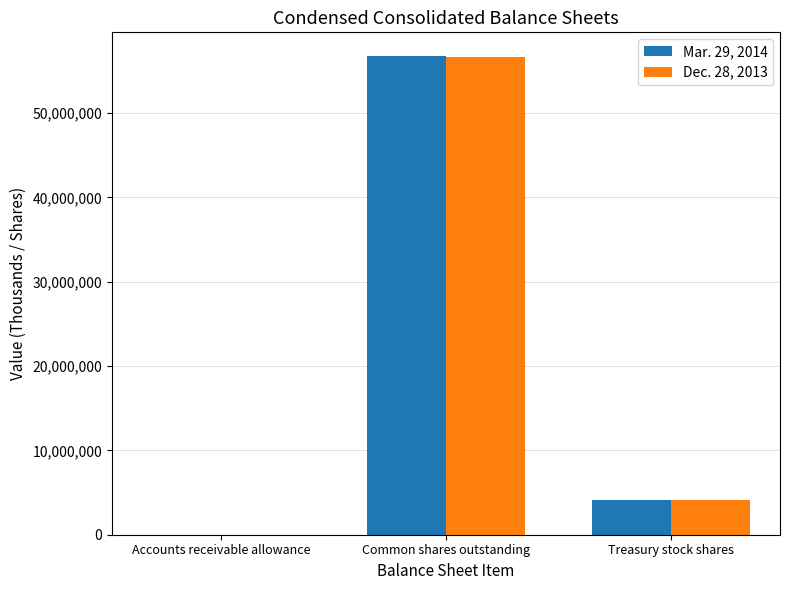

What is the sum of all Mar. 29, 2014 values?

60894868